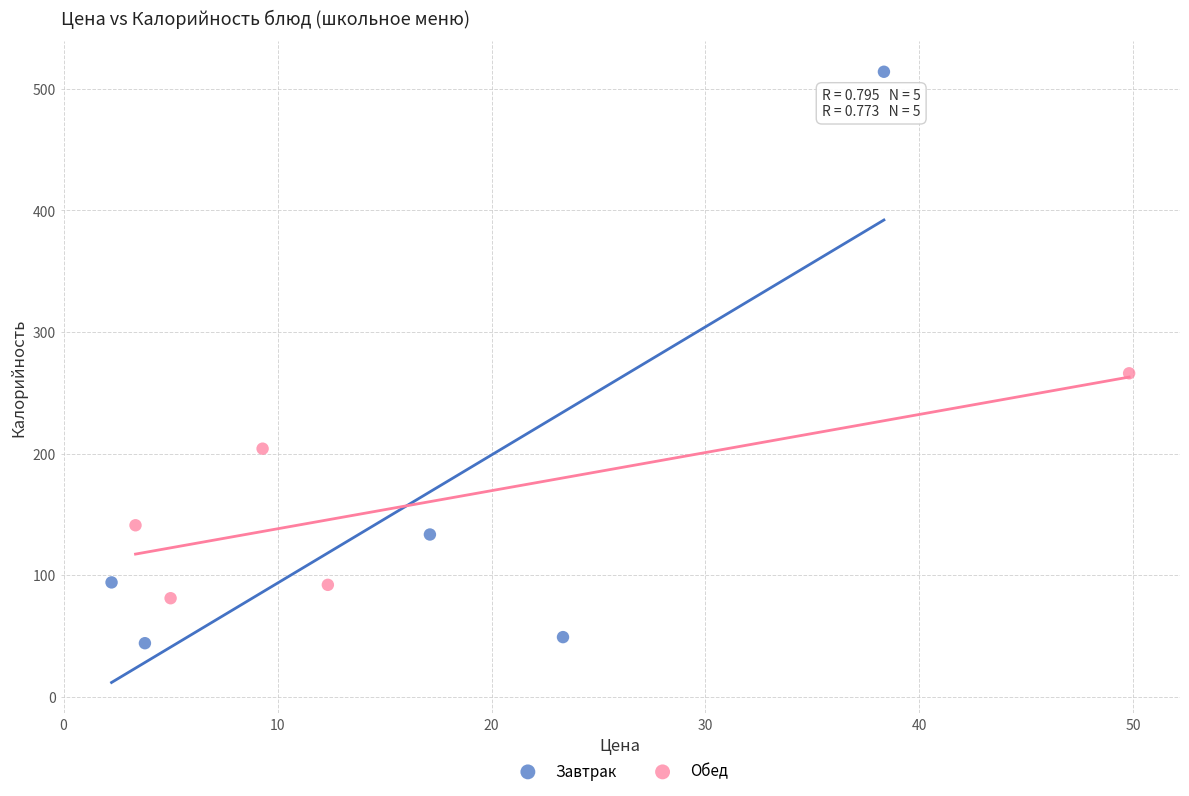

Which series has the widest spread of Y values?

Завтрак